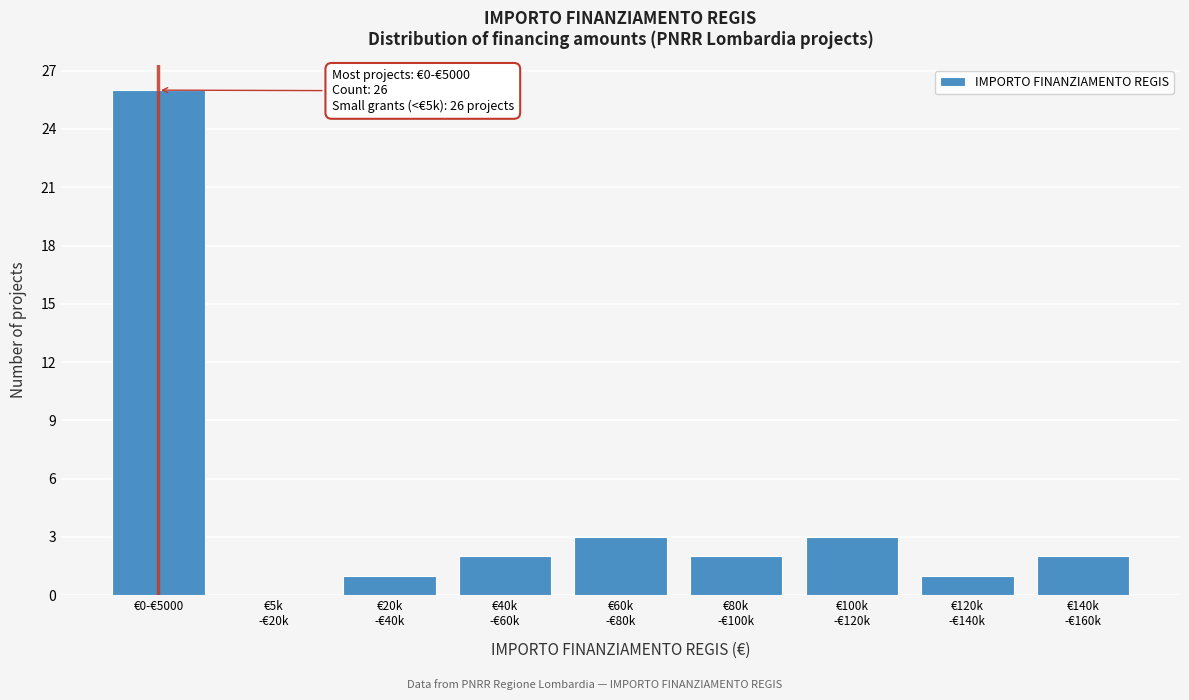

What is the sum of all values?

40